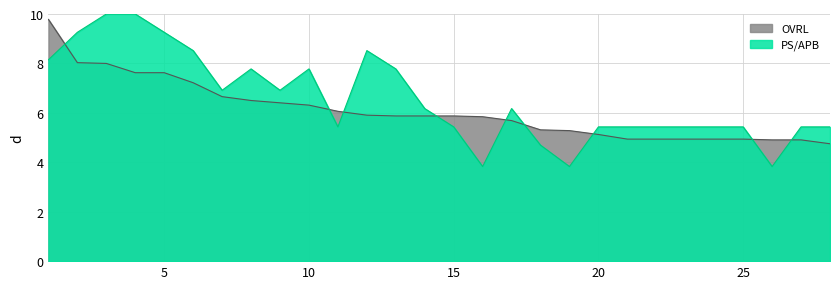

Which series has the widest spread of values?

PS/APB line